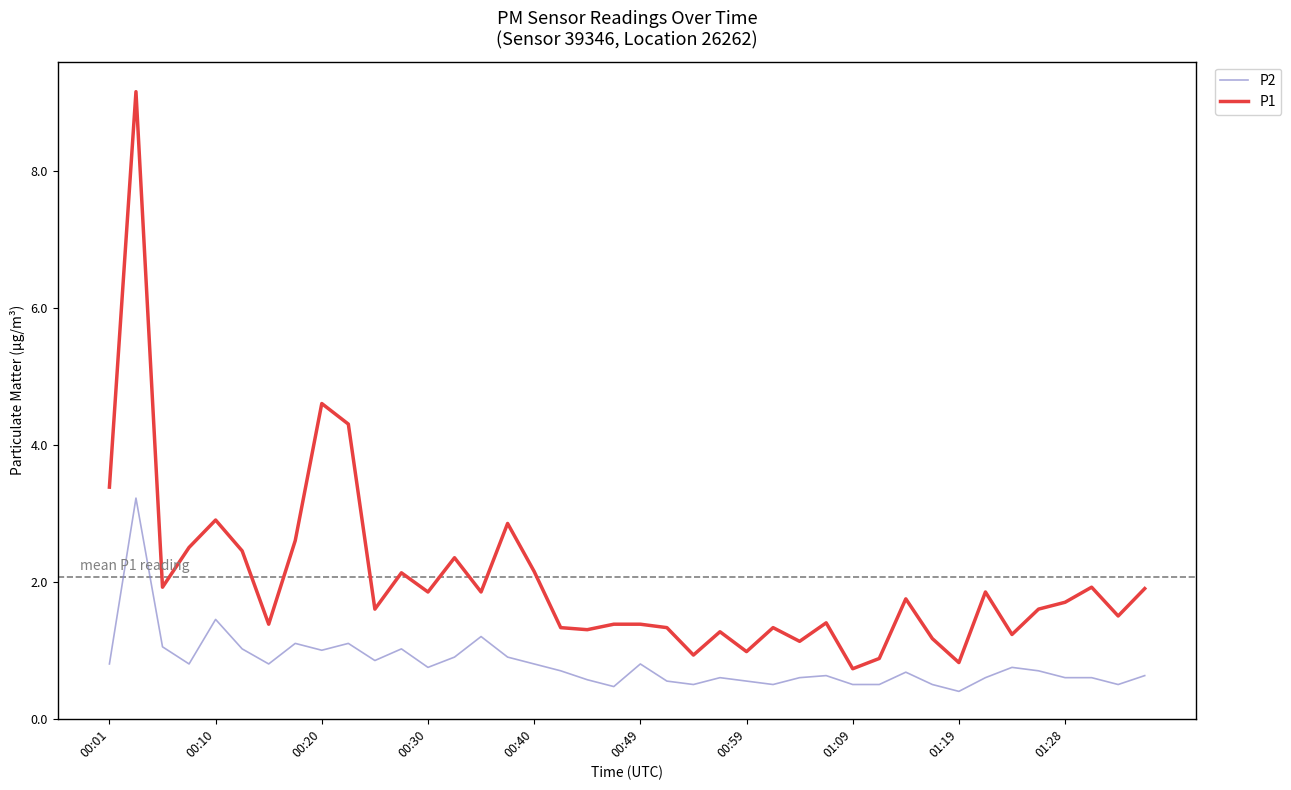

True or false: P2 and P1 intersect in this chart.

False